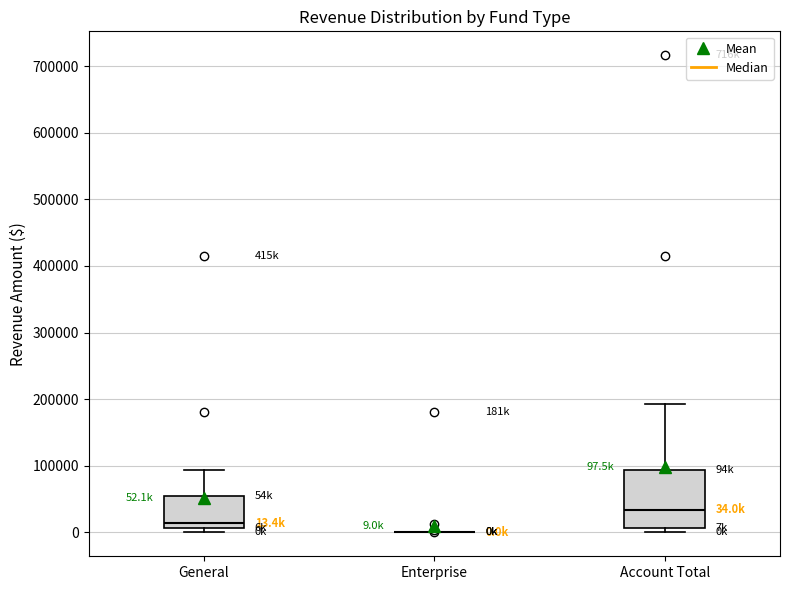

Which box is the tallest, from its lower edge to its upper edge?

Account Total